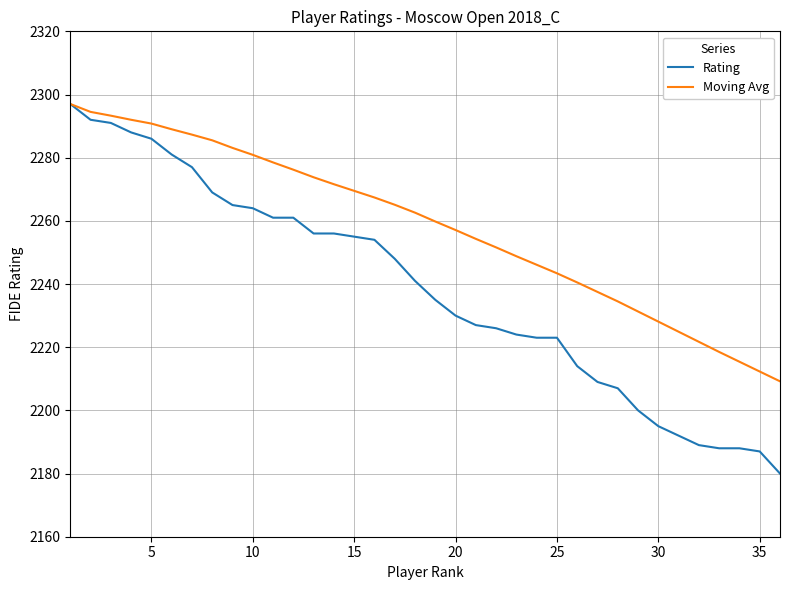

Reading left to right, list all the values displayed in this chart.

Rating: 2297.0	2292.0	2291.0	2288.0	2286.0	2281.0	2277.0	2269.0	2265.0	2264.0	2261.0	2261.0	2256.0	2256.0	2255.0	2254.0	2248.0	2241.0	2235.0	2230.0	2227.0	2226.0	2224.0	2223.0	2223.0	2214.0	2209.0	2207.0	2200.0	2195.0	2192.0	2189.0	2188.0	2188.0	2187.0	2180.0
Moving Avg: 2297.0	2294.5	2293.3	2292.0	2290.8	2289.0	2287.3	2285.5	2283.1	2280.9	2278.5	2276.2	2273.8	2271.6	2269.5	2267.4	2265.1	2262.6	2259.8	2257.1	2254.3	2251.6	2248.8	2246.1	2243.4	2240.5	2237.5	2234.5	2231.3	2228.1	2224.9	2221.7	2218.5	2215.4	2212.3	2209.2